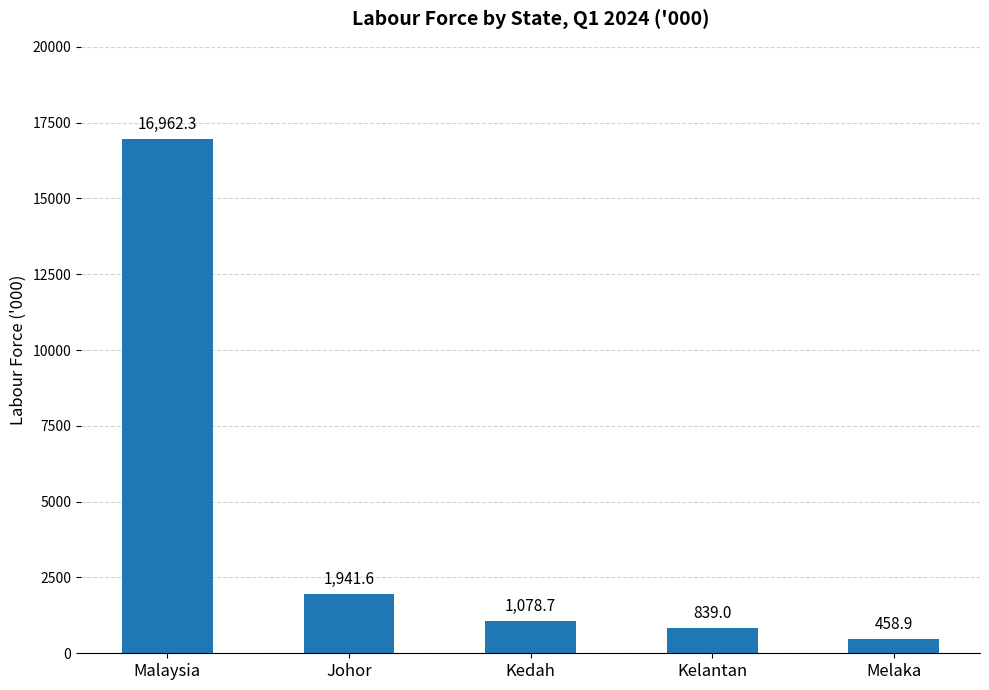

What is the label of the 3rd bar from the right?

Kedah